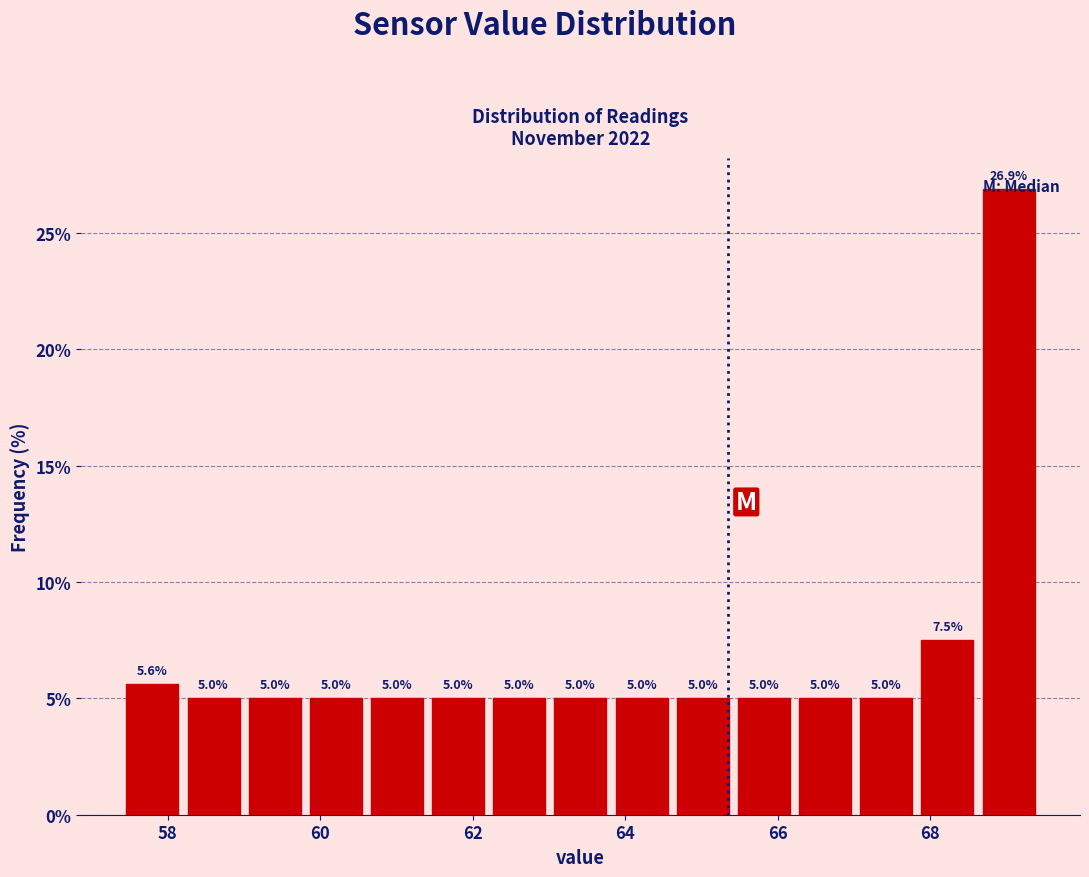

Reading left to right, transcribe this chart: for each bar, give the range it covers on the x-axis and its height. The bar edges are not printed on the chart, so give them approximately, as read against the axis.

57.4 to 58.2: 5.6
58.2 to 59.0: 5.0
59.0 to 59.8: 5.0
59.8 to 60.6: 5.0
60.6 to 61.4: 5.0
61.4 to 62.2: 5.0
62.2 to 63.0: 5.0
63.0 to 63.8: 5.0
63.8 to 64.6: 5.0
64.6 to 65.4: 5.0
65.4 to 66.2: 5.0
66.2 to 67.0: 5.0
67.0 to 67.8: 5.0
67.8 to 68.6: 7.5
68.6 to 69.4: 26.9